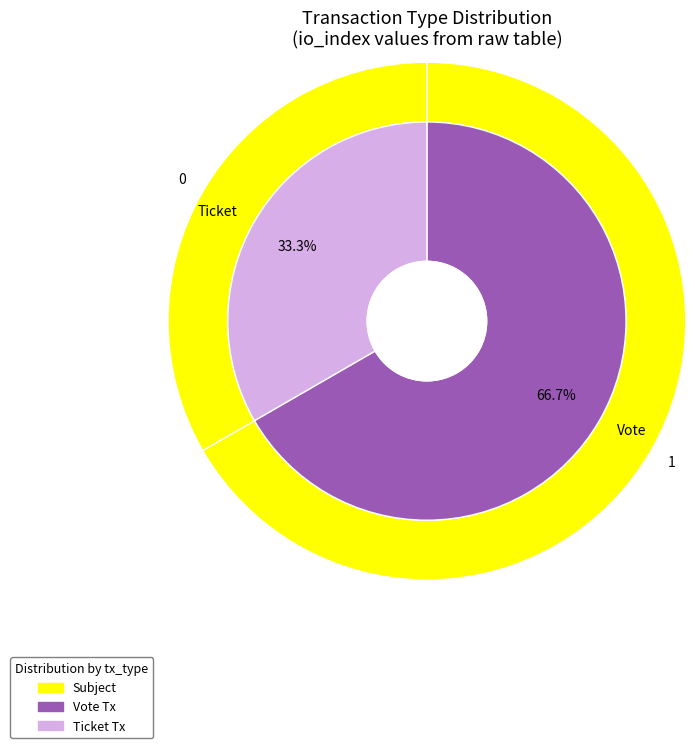

Combined, what portion of the pie is Ticket and Vote?

100.0%